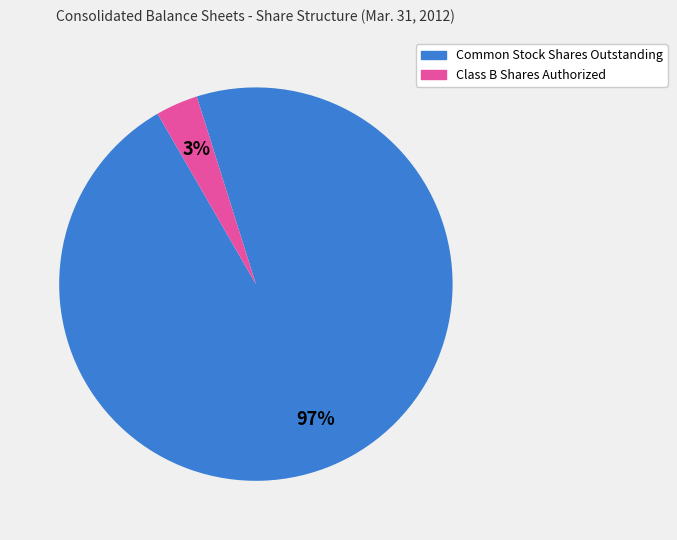

Is Common Stock Shares Outstanding the majority of the pie?

Yes